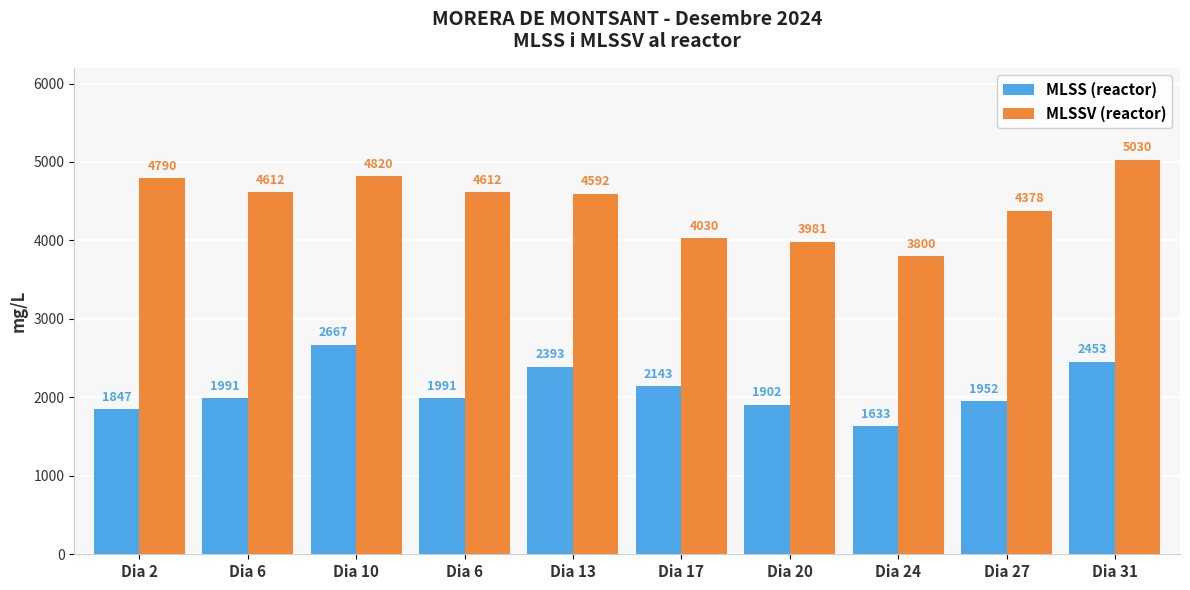

The value of MLSSV (reactor) at Dia 20 is 3981. True or false?

True